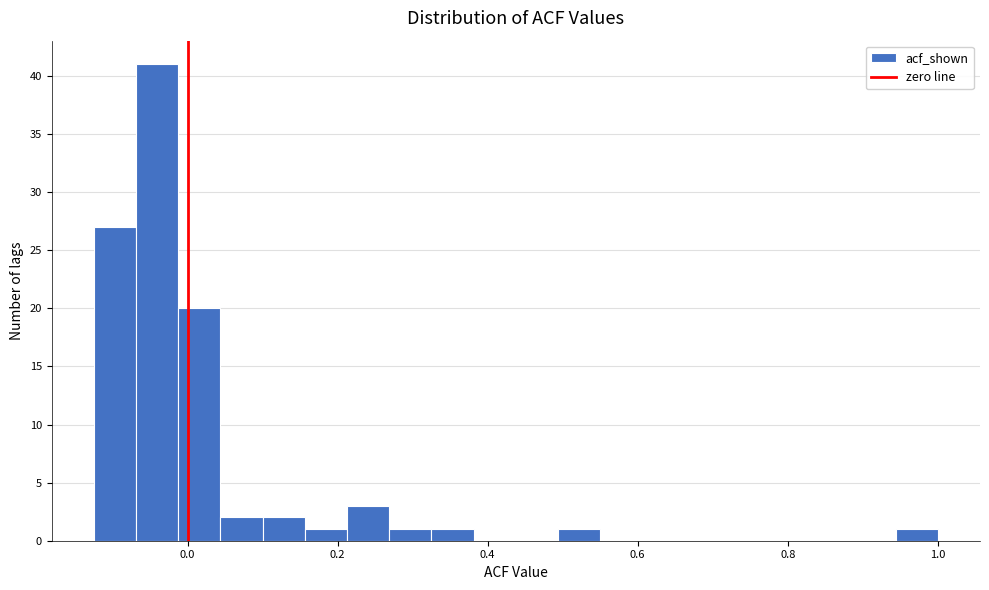

Read against the x-axis, roughly where is the centre of the tallest bar?

-0.04